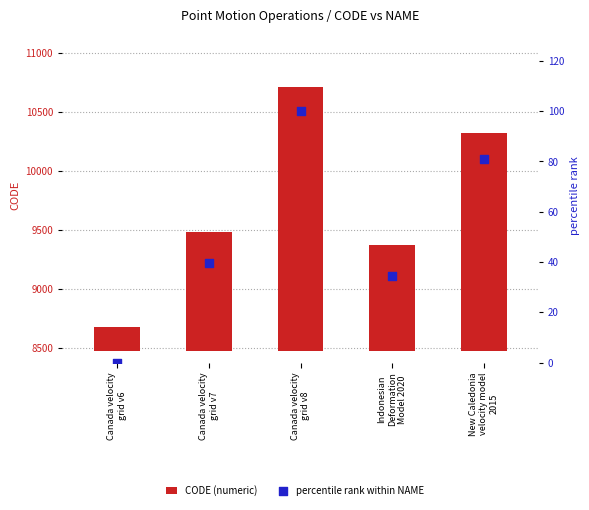

Which series reaches the maximum Y coordinate?

CODE (numeric)